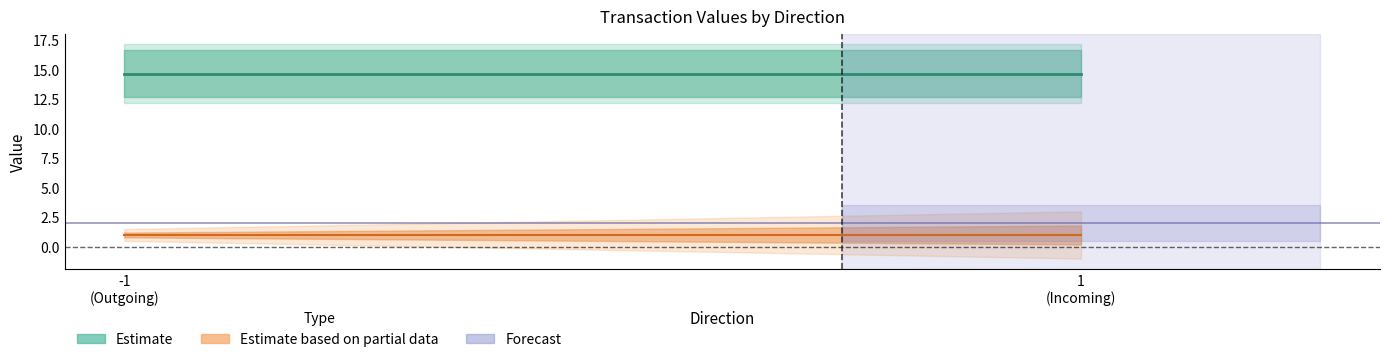

How many values in the value series exceed 14?

2